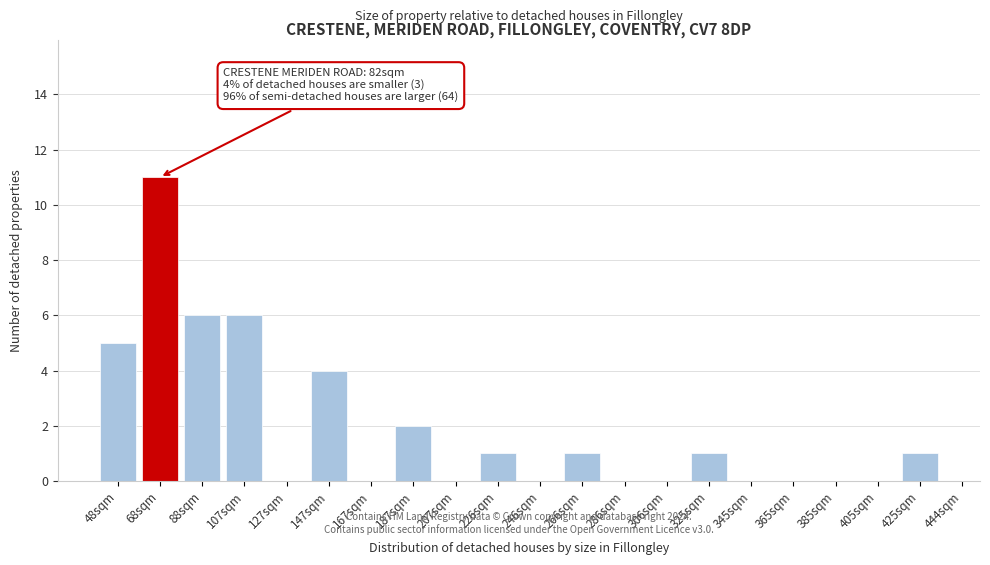

Reading left to right, list all the values displayed in this chart.

48sqm=5	68sqm=11	88sqm=6	107sqm=6	127sqm=0	147sqm=4	167sqm=0	187sqm=2	207sqm=0	226sqm=1	246sqm=0	266sqm=1	286sqm=0	306sqm=0	325sqm=1	345sqm=0	365sqm=0	385sqm=0	405sqm=0	425sqm=1